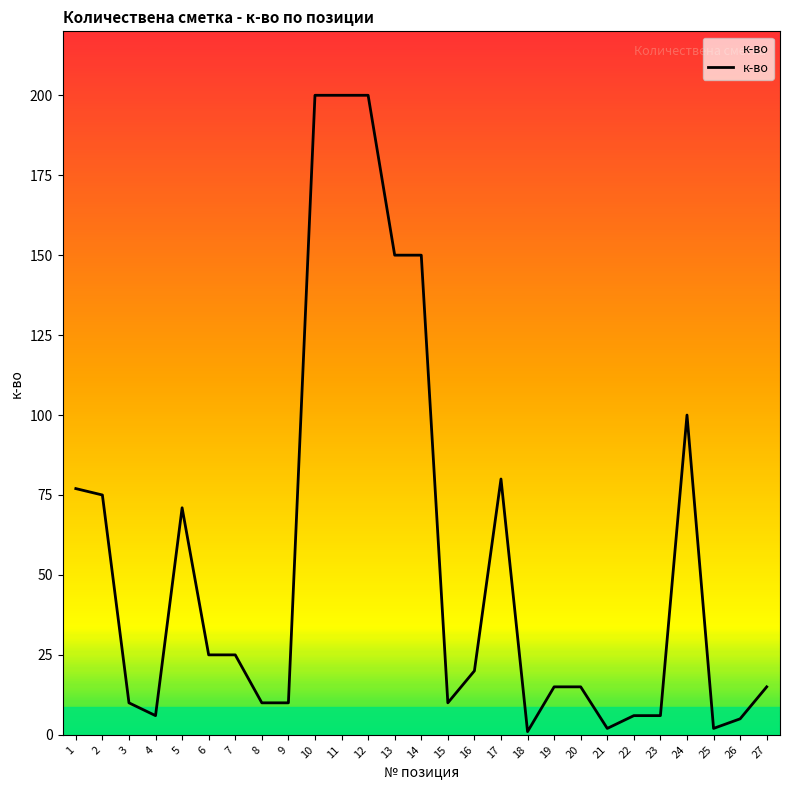

How many lines are shown in the chart?

1